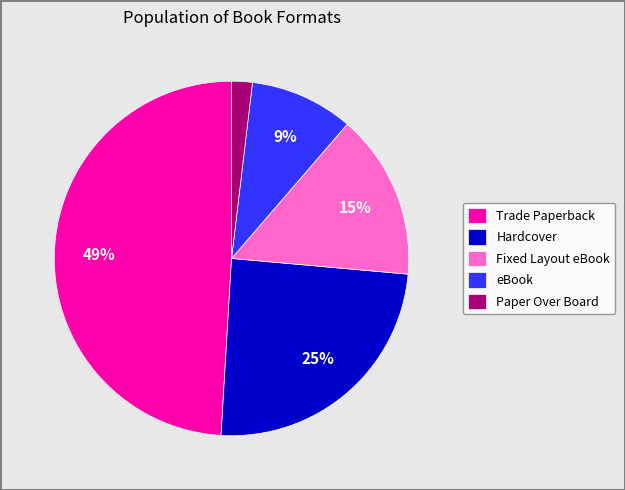

How many segments does this pie chart have?

5